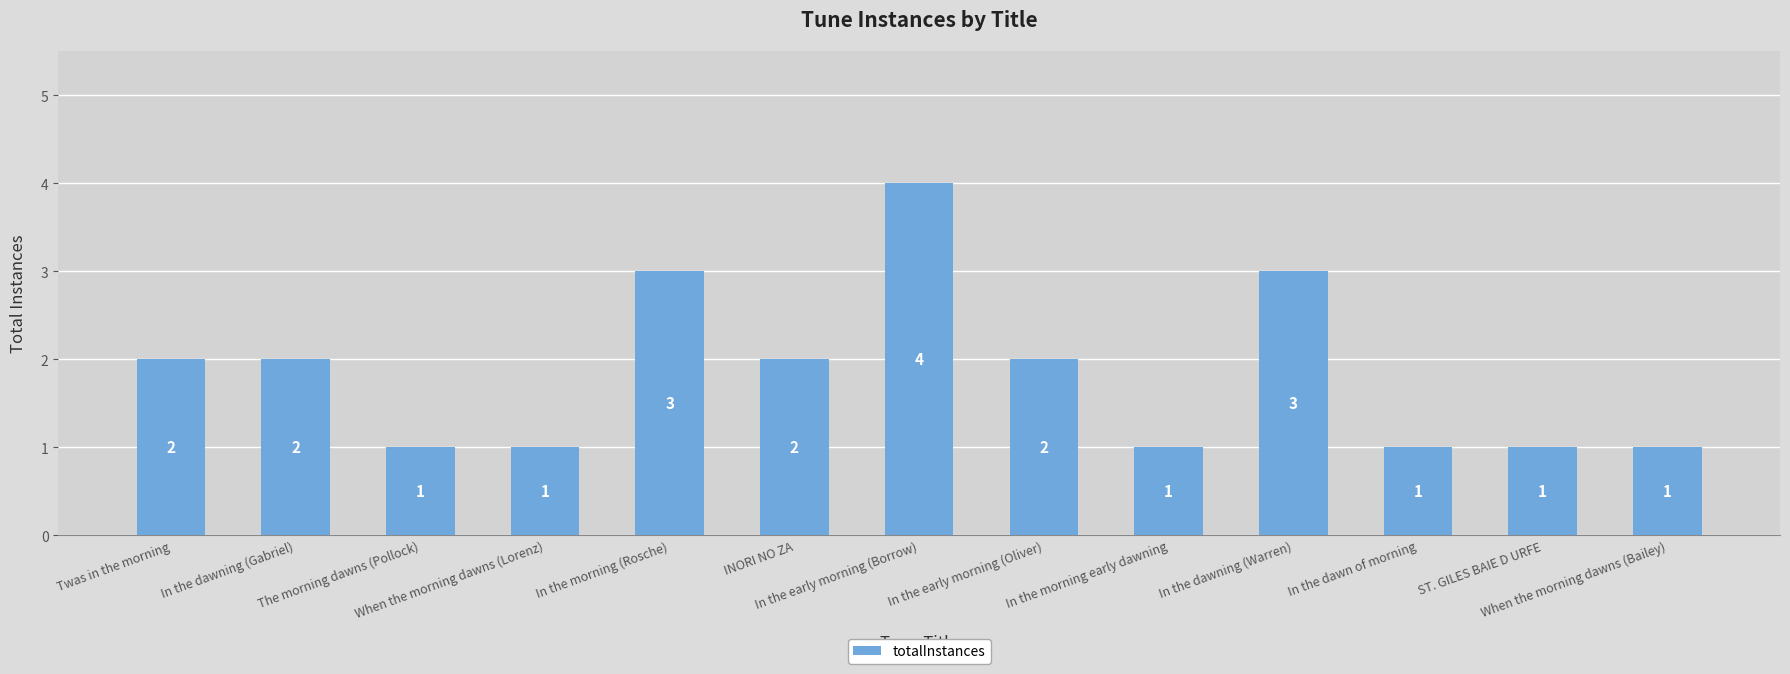

What position from the right is In the dawn of morning?

3